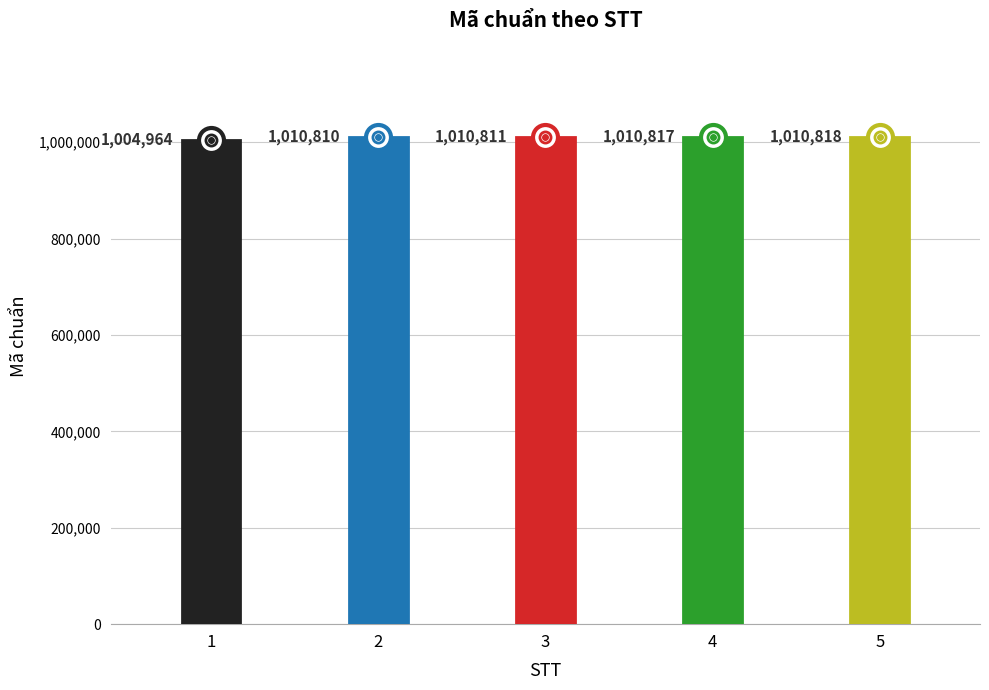

What is the ratio of the value at 3 to the value at 1?

1.0